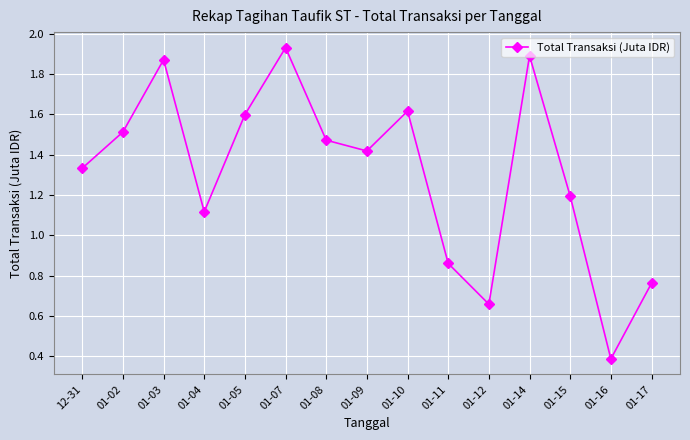

Is this an area chart (filled region under the line)?

No